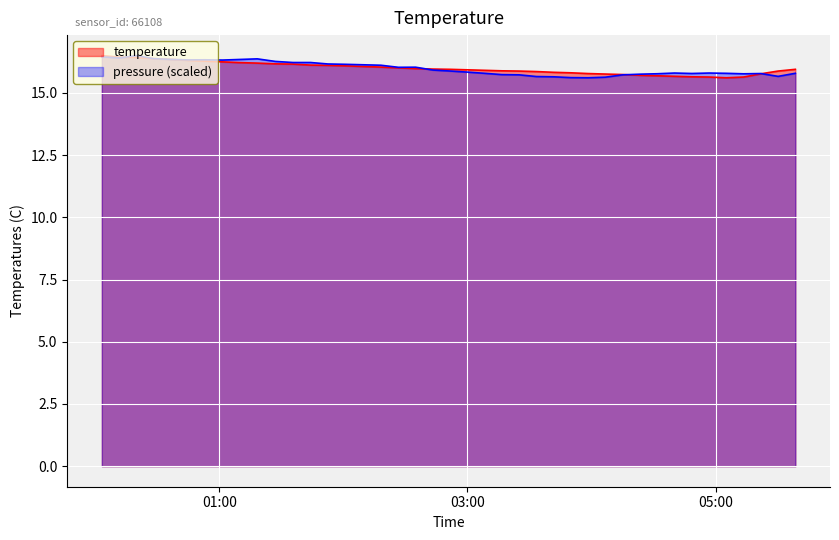

Reading right to left, transcribe all the data shown in this chart.

pressure: 15.8	15.7	15.8	15.8	15.8	15.8	15.8	15.8	15.8	15.8	15.7	15.6	15.6	15.6	15.6	15.7	15.7	15.7	15.8	15.8	15.9	15.9	16.0	16.0	16.1	16.2	16.2	16.2	16.2	16.3	16.4	16.3	16.3	16.3	16.3	16.3	16.4	16.5	16.4	16.5
temperature: 15.9	15.9	15.8	15.6	15.6	15.6	15.7	15.7	15.7	15.7	15.7	15.8	15.8	15.8	15.8	15.9	15.9	15.9	15.9	15.9	15.9	16.0	16.0	16.0	16.0	16.1	16.1	16.1	16.2	16.2	16.2	16.2	16.2	16.3	16.3	16.4	16.4	16.4	16.4	16.5